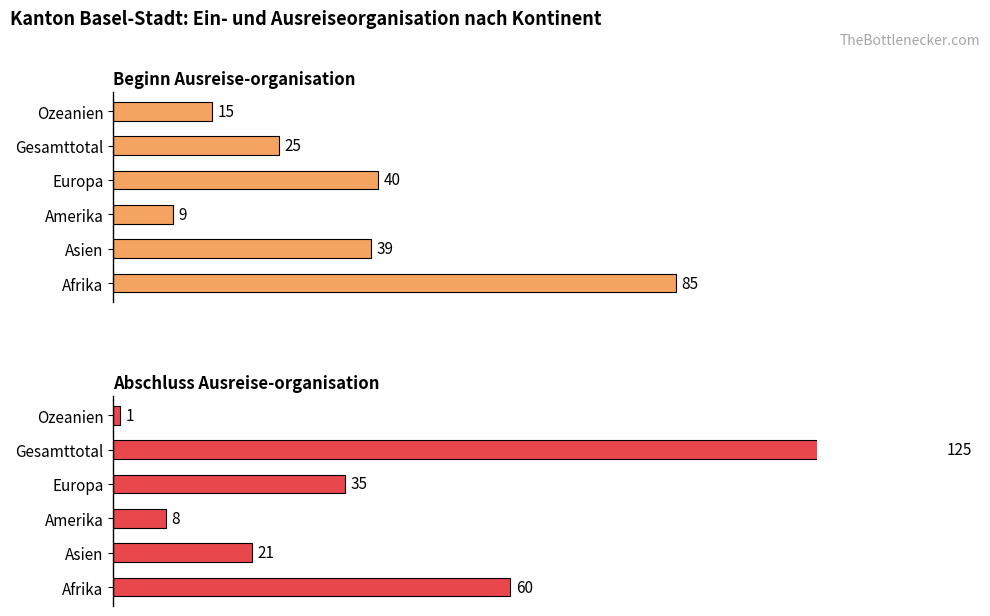

What is the value of the Beginn Ausreise-organisation bar at the 3rd from the left?

9